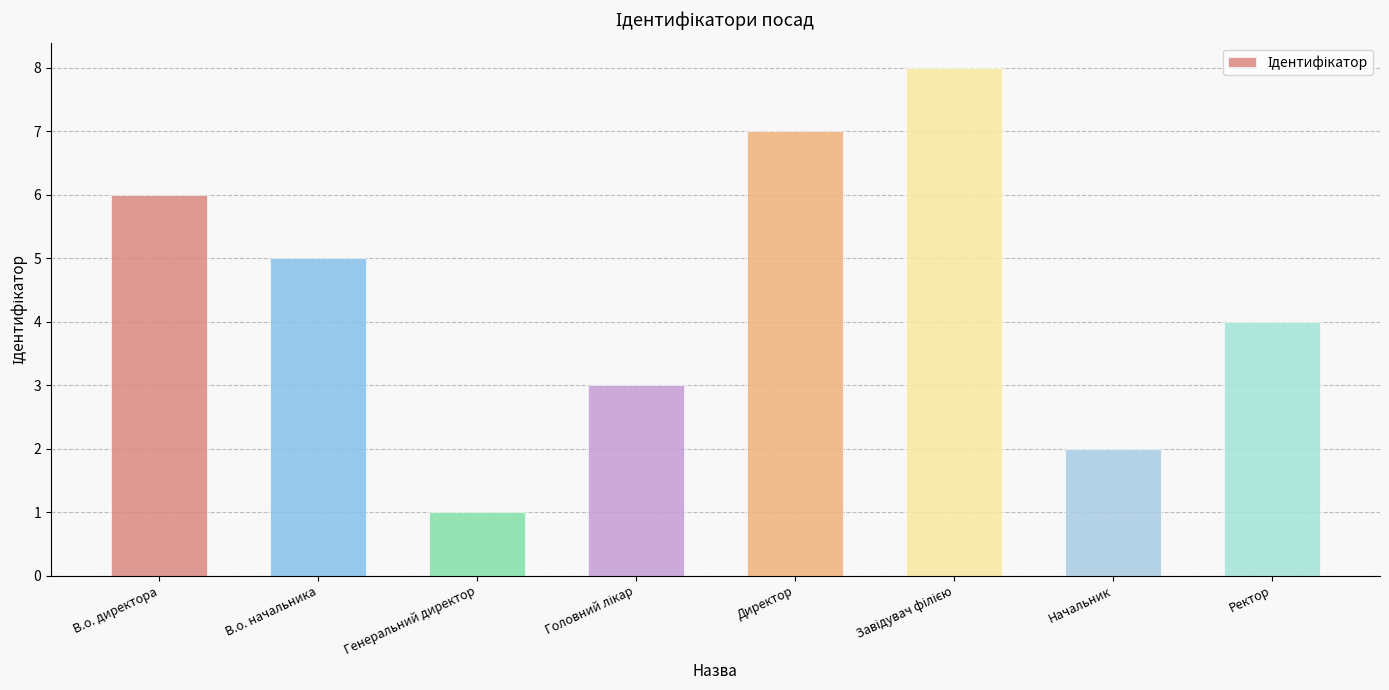

What is the sum of all values?

36